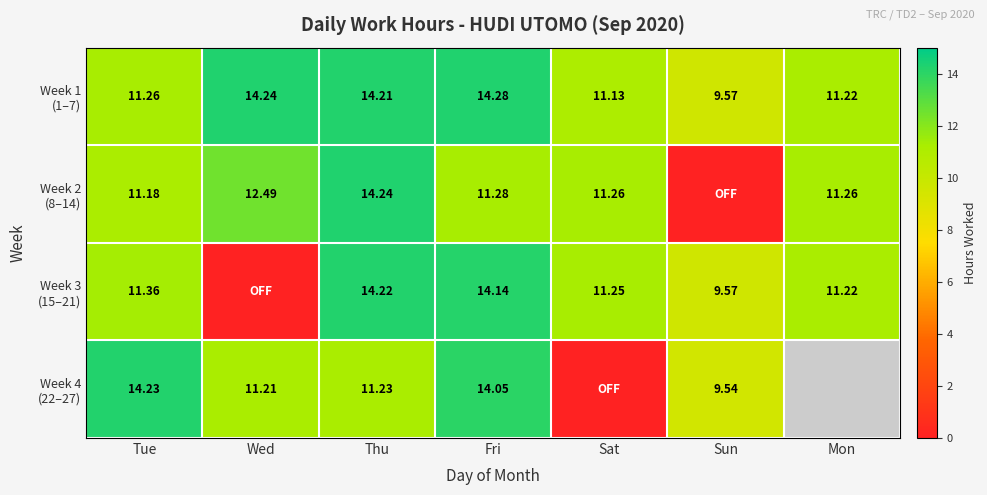

At which category is the sum across all series the highest?

Thu